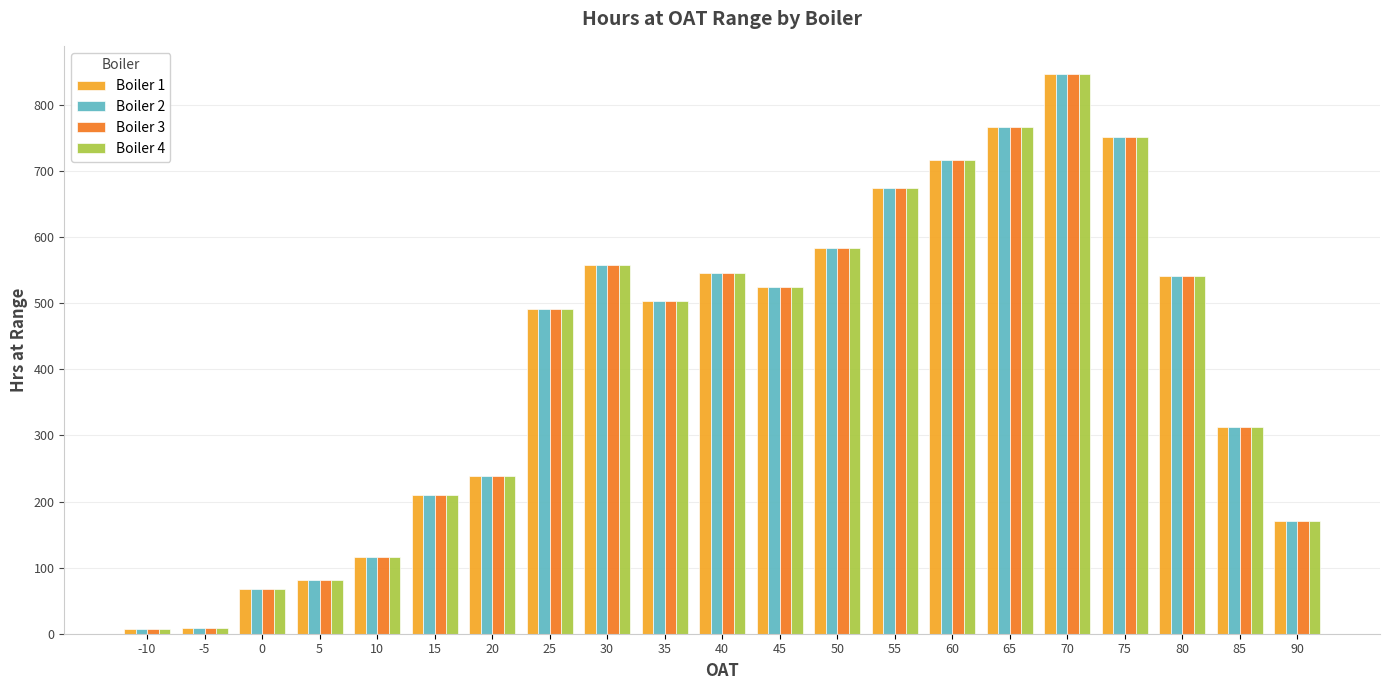

At which label does Boiler 4 reach its peak?

70